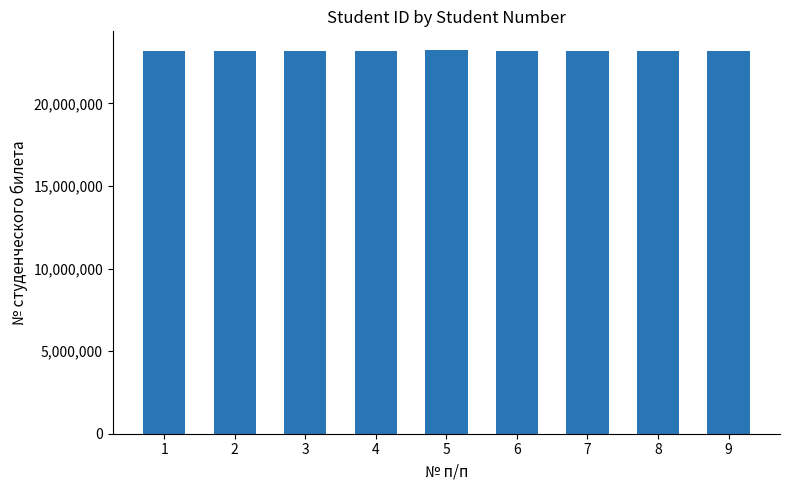

What is the ratio of the value at 9 to the value at 2?

1.0